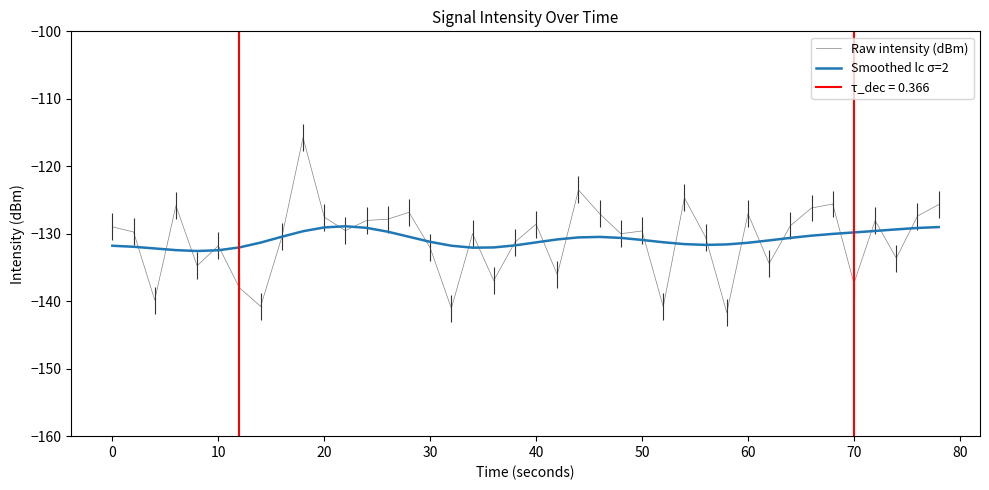

What is the lowest value of the Smoothed lc σ=2 series?

-132.6